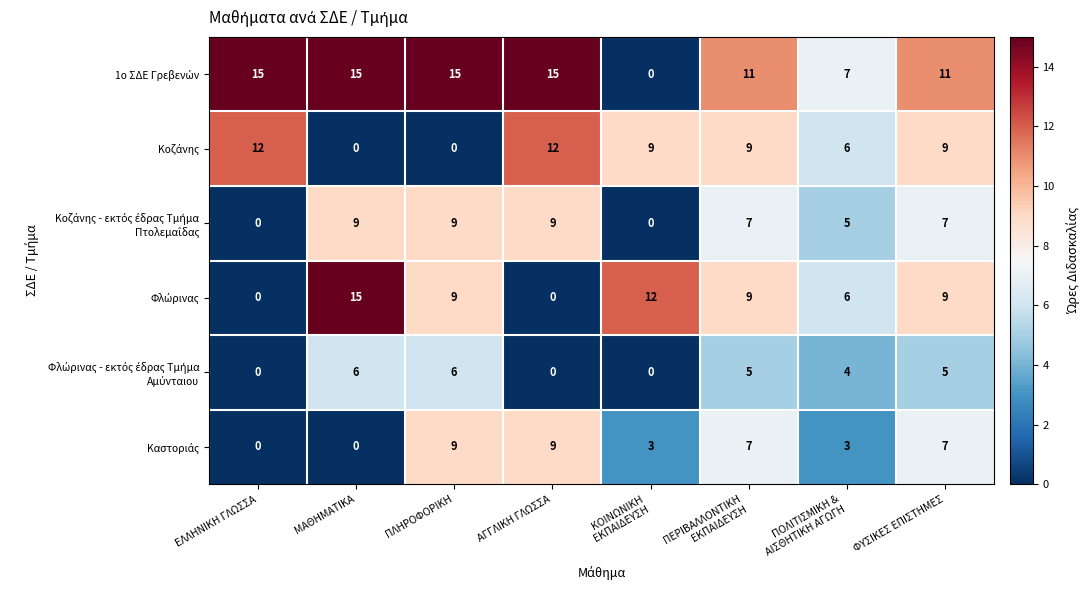

At how many categories does at least one series exceed 9?

7